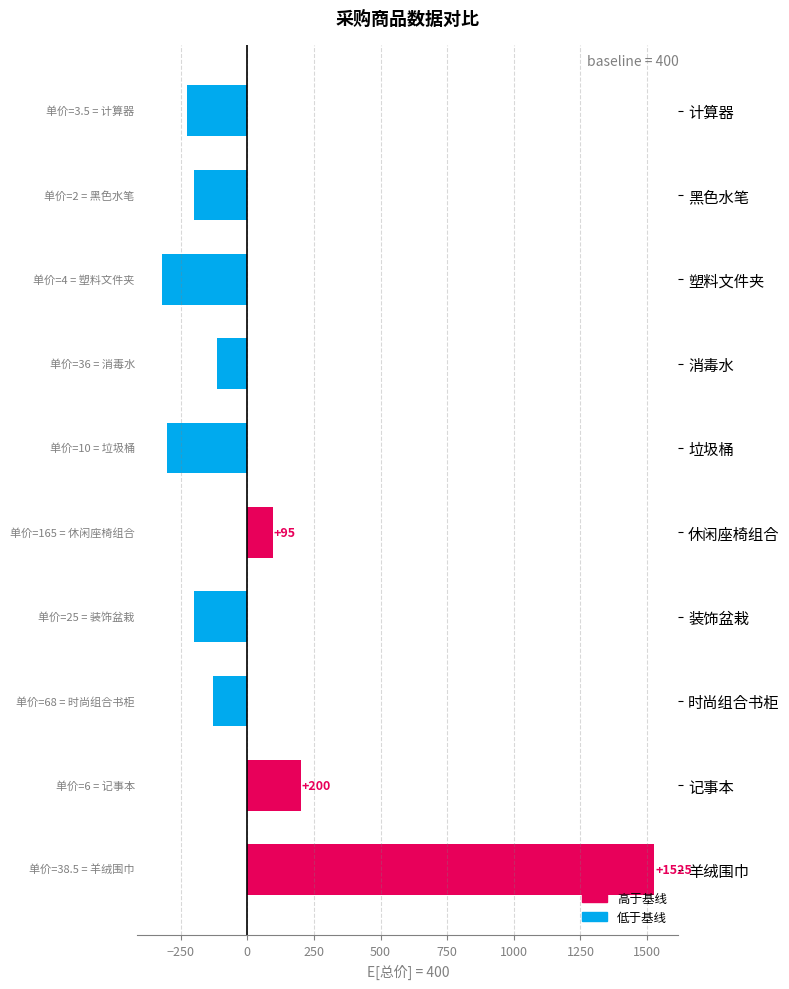

Where is the data nearest to the value 602?

记事本